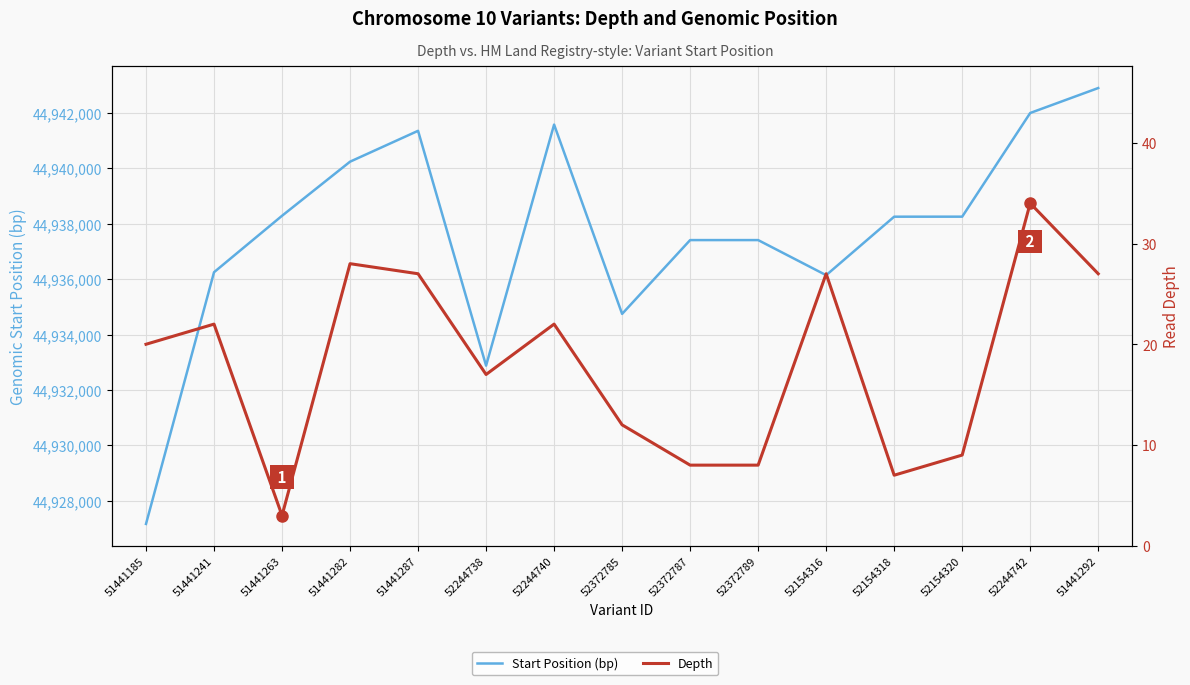

What is the maximum value for Depth?

34